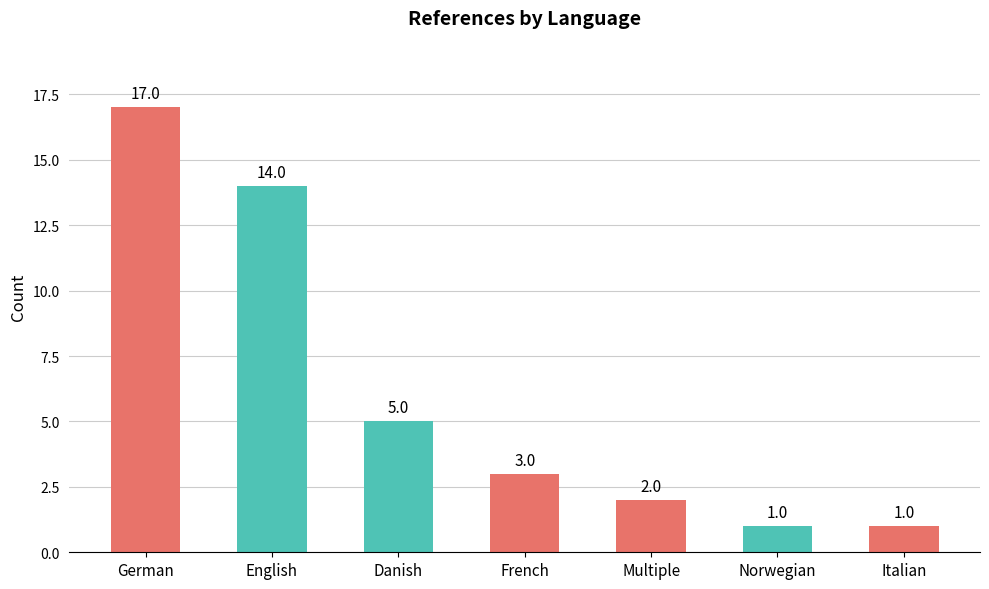

What is the label of the 7th bar from the left?

Italian